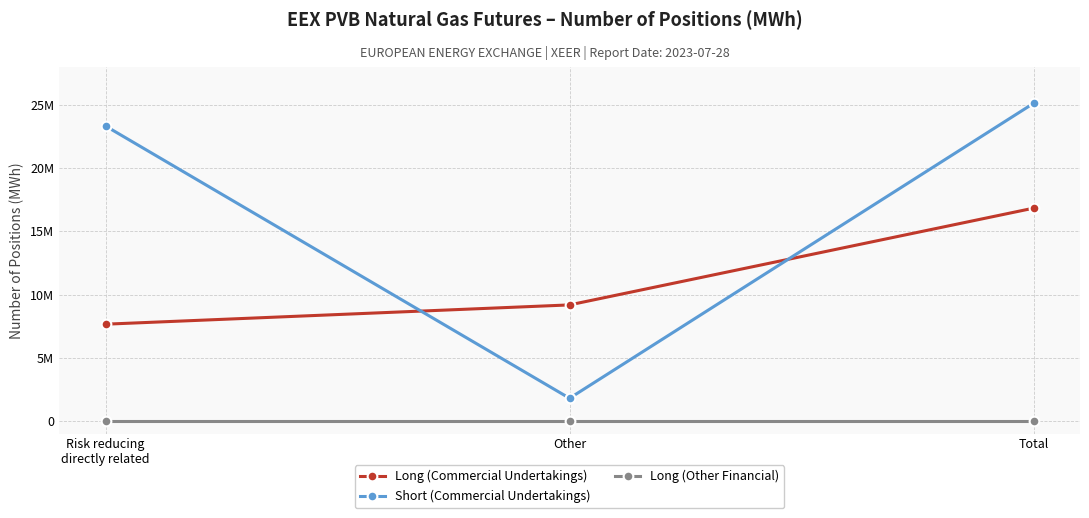

Does the chart have visible grid lines?

Yes